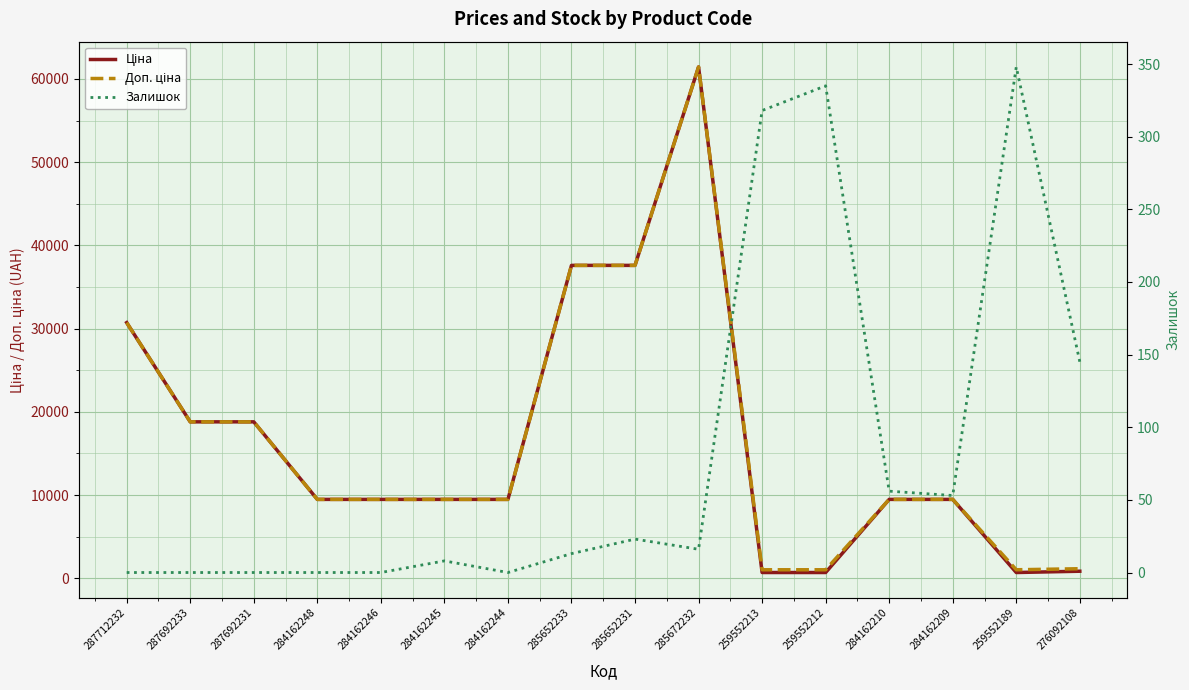

What is the total value across all series at 285672232?

122884.5